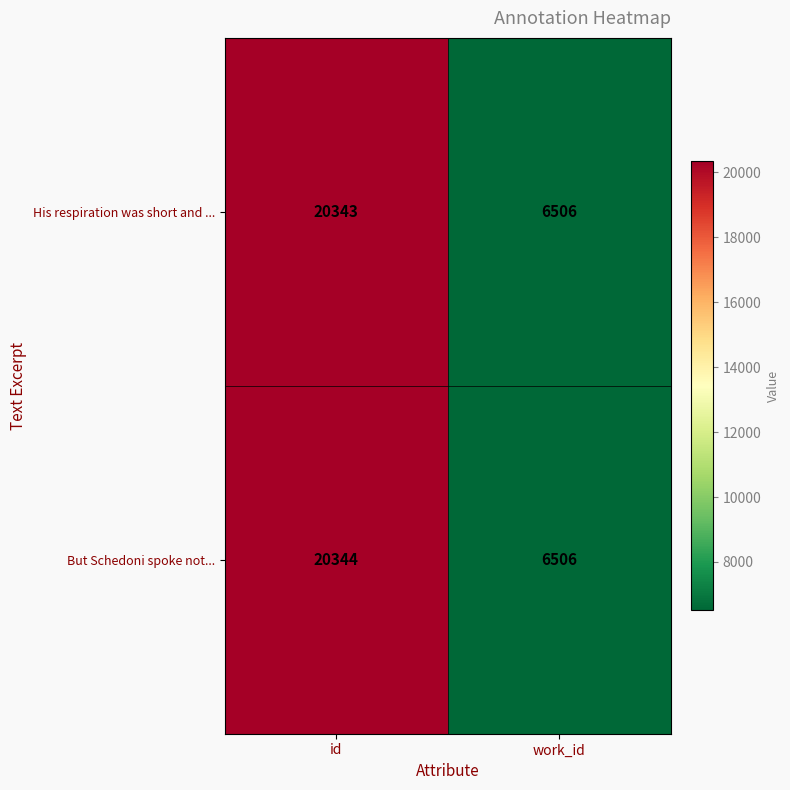

What is the sum of the But Schedoni spoke not... values at work_id and id?

26850